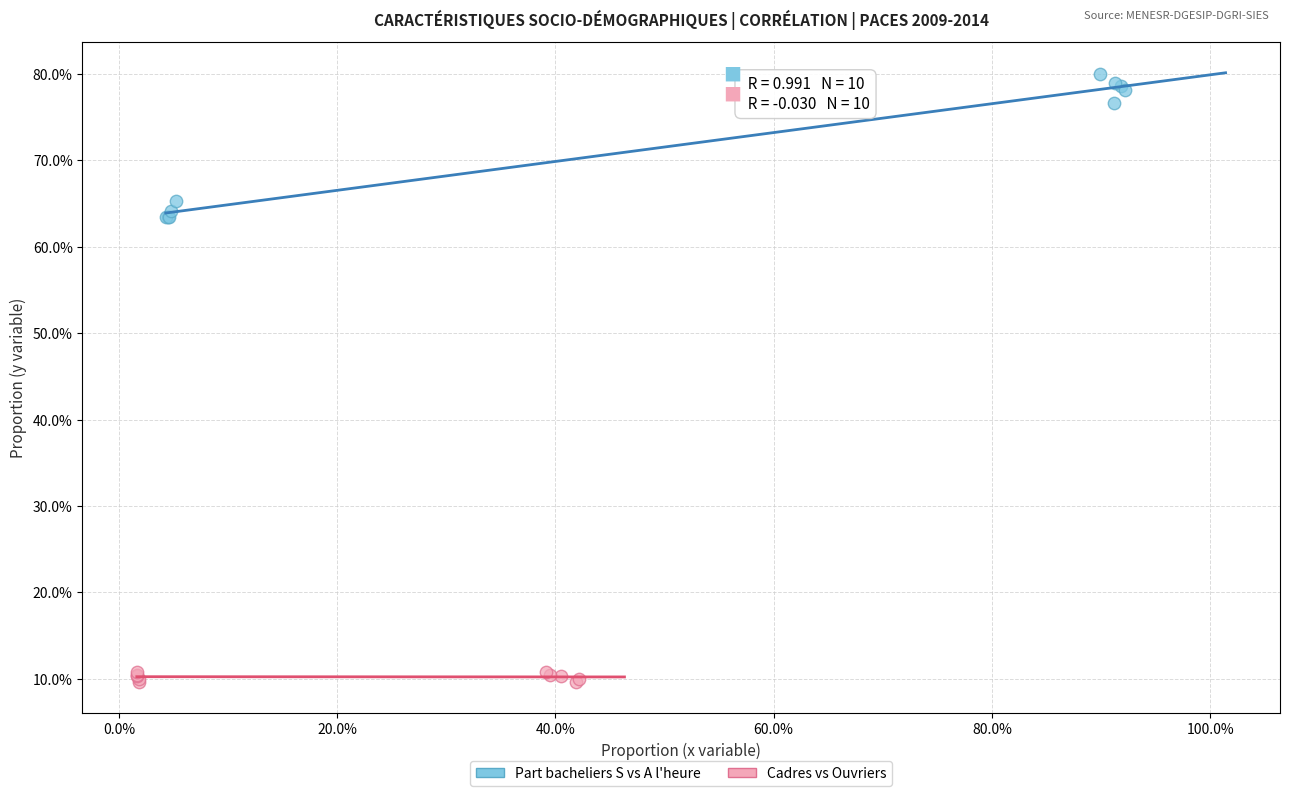

What are all the series names shown in the legend?

Part bacheliers S vs A l'heure, Cadres vs Ouvriers